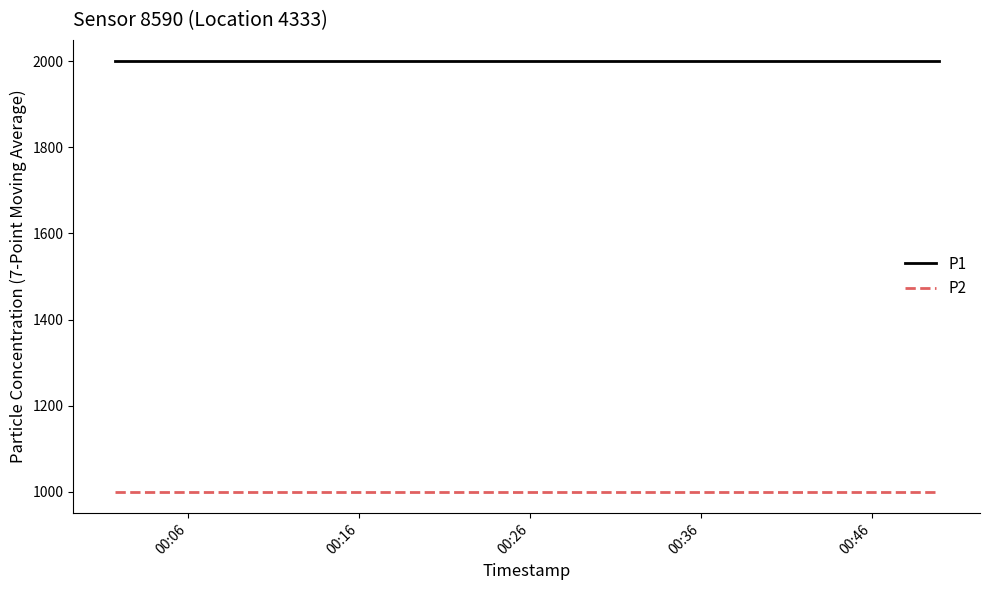

What is the minimum value for P2?

999.9